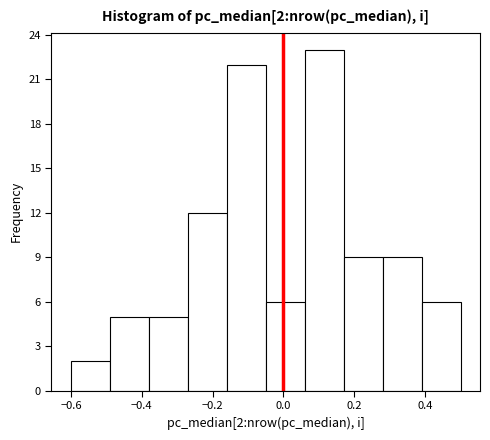

Which range on the x-axis has the tallest bar?

0.06 to 0.17